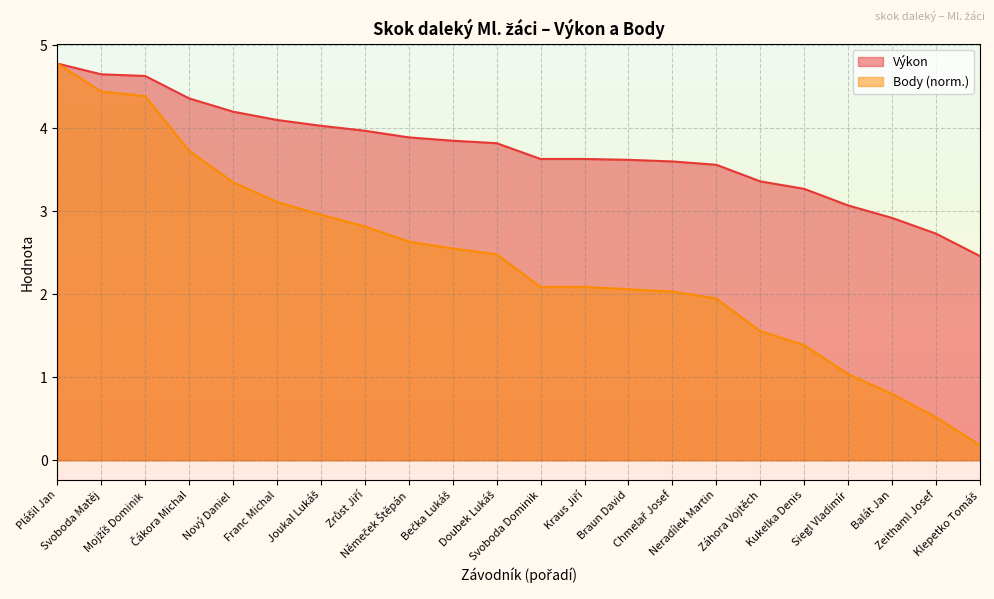

What is the label of the 12th point from the left?

Svoboda Dominik